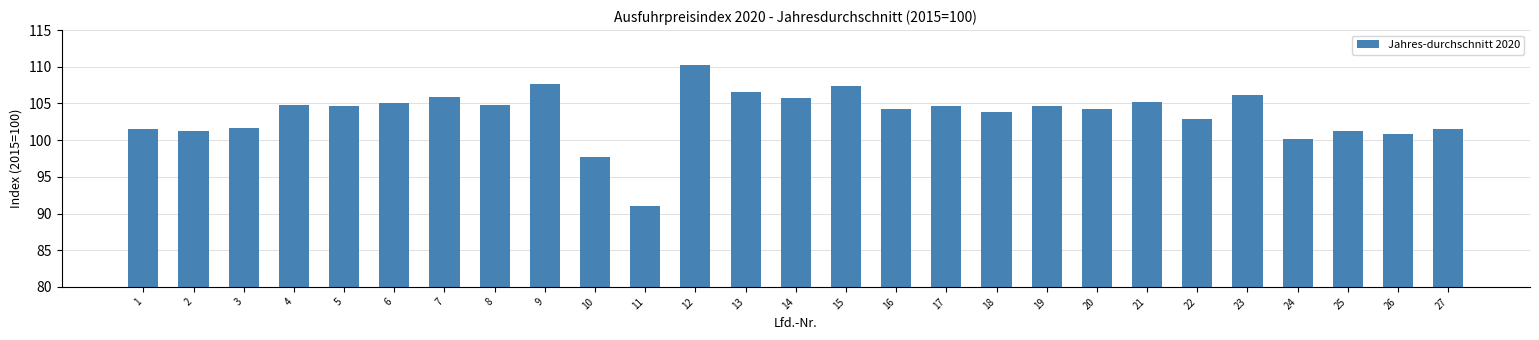

What is the difference between the maximum and second lowest values?

12.5